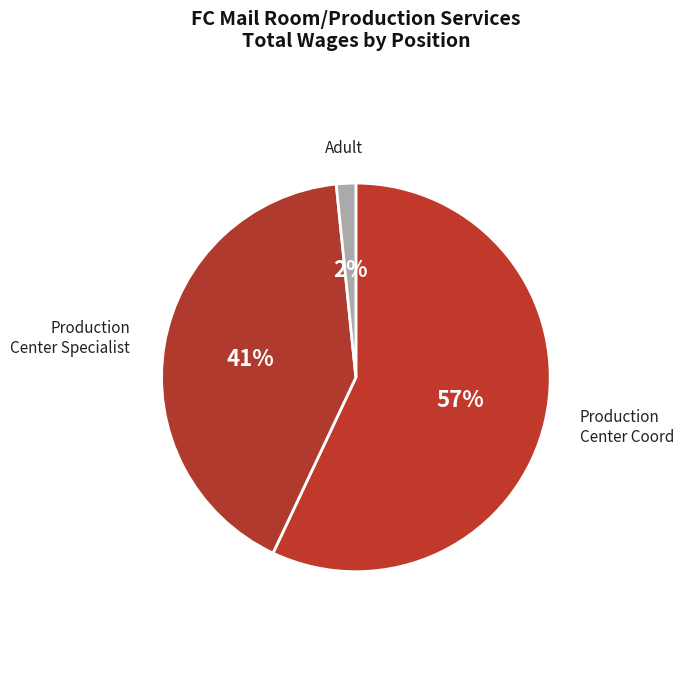

What is the largest slice in the pie chart?

Production Center Coord